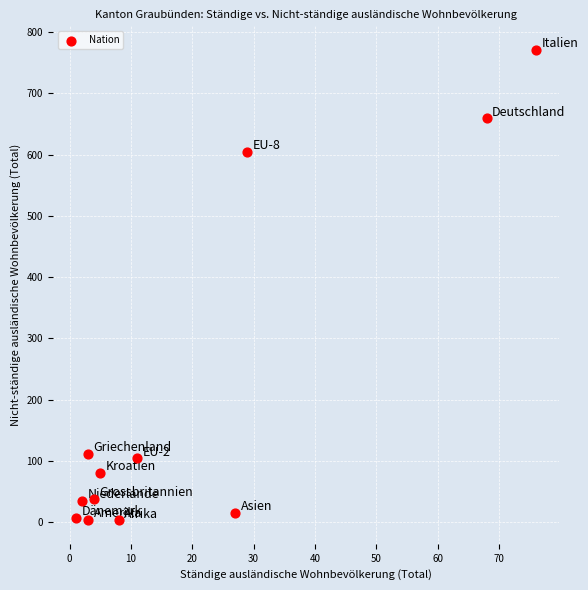

What Y value in the scatter plot is closest to 387?

604